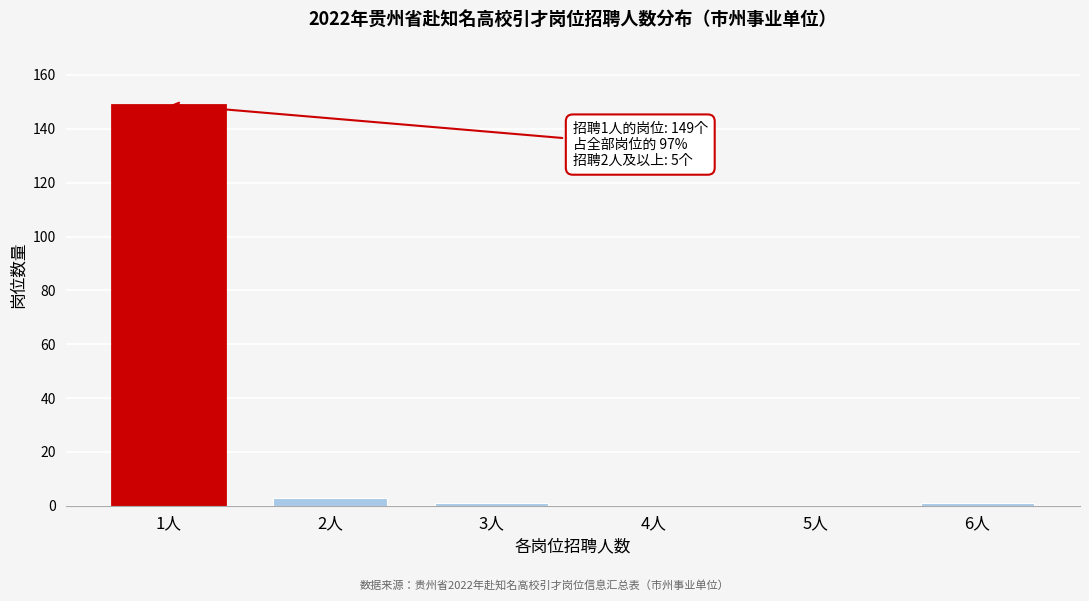

Reading left to right, what are all the values shown in this chart?

1人=149	2人=3	3人=1	4人=0	5人=0	6人=1